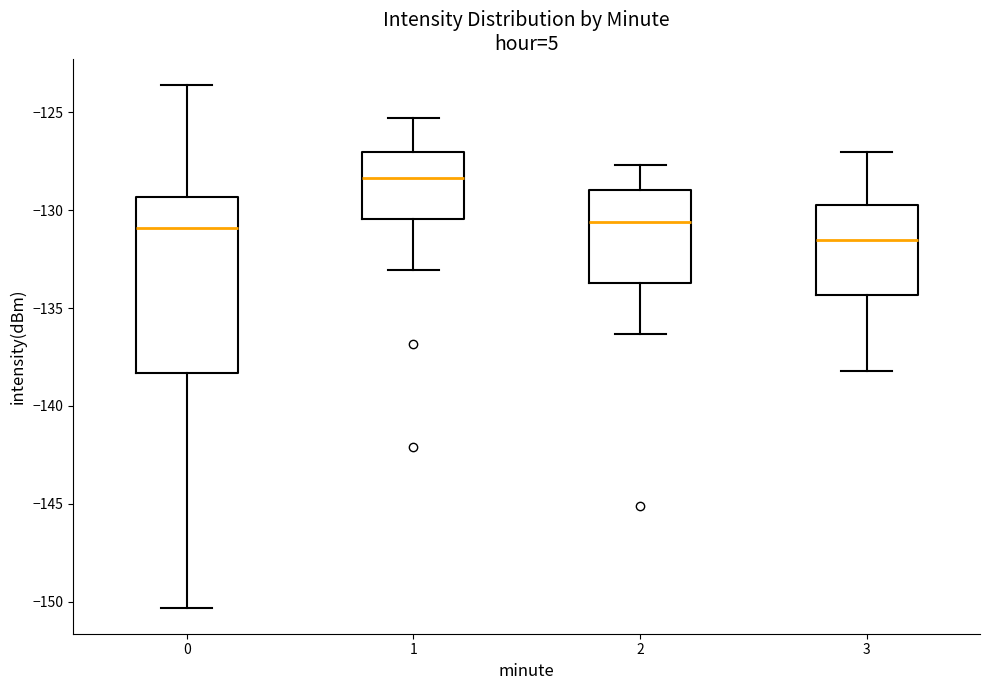

Reading left to right, read every box against the y-axis: the position of its median line, the range the box covers, and the ends of its whiskers. The values are not printed on the chart, so give them approximately, as read against the axis.

0: median -131.0, box -138.5 to -129.5, whiskers -150.5 to -123.5
1: median -128.5, box -130.5 to -127.0, whiskers -133.0 to -125.5
2: median -130.5, box -133.5 to -129.0, whiskers -136.5 to -127.5
3: median -131.5, box -134.5 to -129.5, whiskers -138.0 to -127.0